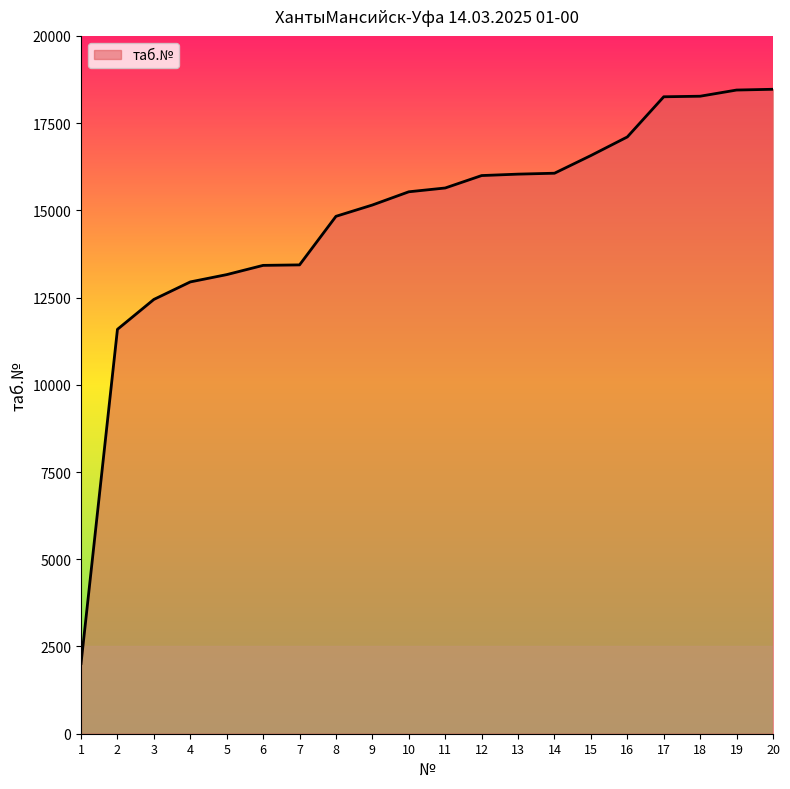

What is the minimum value shown in the chart?

2012